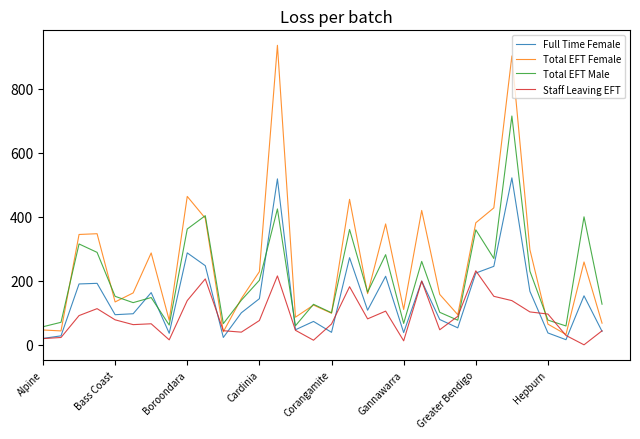

Which series has the largest range (max minus min)?

Total EFT Female